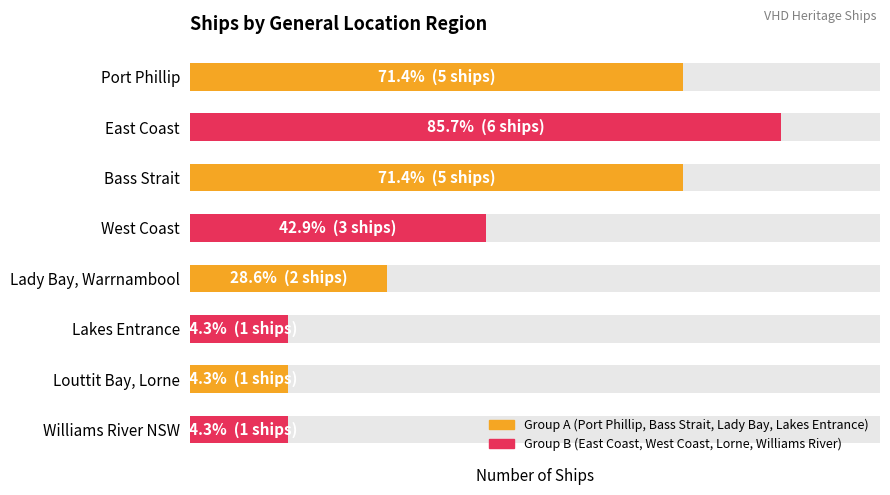

What is the sum of all values?

24